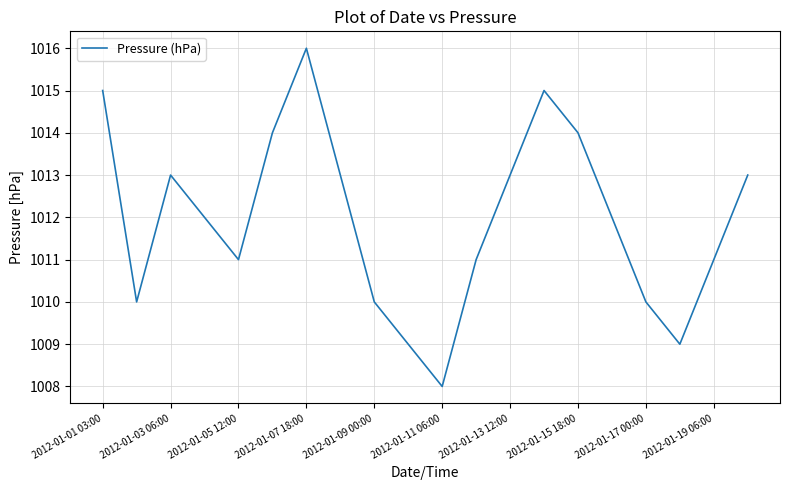

What is the difference between the maximum and minimum values?

8